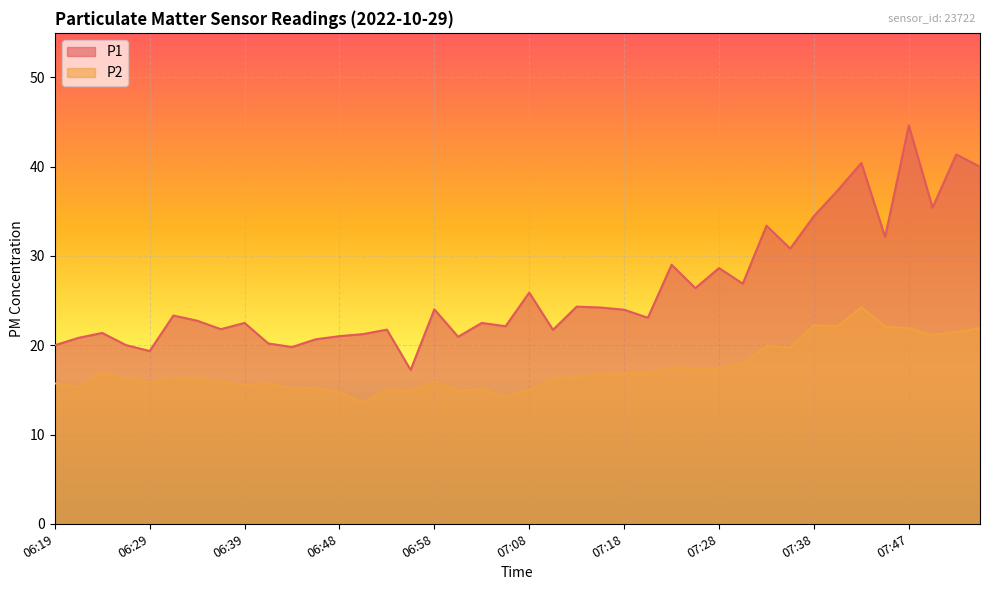

Reading left to right, transcribe all the data shown in this chart.

P1: 06:19=20.0	06:22=20.8	06:24=21.4	06:27=20.0	06:29=19.4	06:31=23.3	06:34=22.8	06:36=21.8	06:39=22.5	06:41=20.2	06:44=19.8	06:46=20.7	06:48=21.0	06:51=21.2	06:53=21.8	06:56=17.2	06:58=24.0	07:01=20.9	07:03=22.5	07:05=22.1	07:08=25.9	07:10=21.7	07:13=24.3	07:15=24.2	07:18=24.0	07:20=23.1	07:23=29.0	07:25=26.4	07:28=28.6	07:30=26.9	07:33=33.4	07:35=30.8	07:38=34.5	07:40=37.4	07:42=40.4	07:45=32.1	07:47=44.6	07:50=35.4	07:52=41.4	07:55=40.0
P2: 06:19=15.7	06:22=15.4	06:24=16.9	06:27=16.3	06:29=15.8	06:31=16.4	06:34=16.3	06:36=15.9	06:39=15.5	06:41=15.8	06:44=15.2	06:46=15.2	06:48=14.8	06:51=13.6	06:53=15.0	06:56=14.8	06:58=15.9	07:01=14.9	07:03=15.1	07:05=14.3	07:08=15.0	07:10=16.3	07:13=16.4	07:15=16.7	07:18=16.9	07:20=16.9	07:23=17.6	07:25=17.4	07:28=17.4	07:30=17.9	07:33=19.9	07:35=19.8	07:38=22.2	07:40=22.1	07:42=24.3	07:45=22.1	07:47=21.9	07:50=21.1	07:52=21.5	07:55=21.9